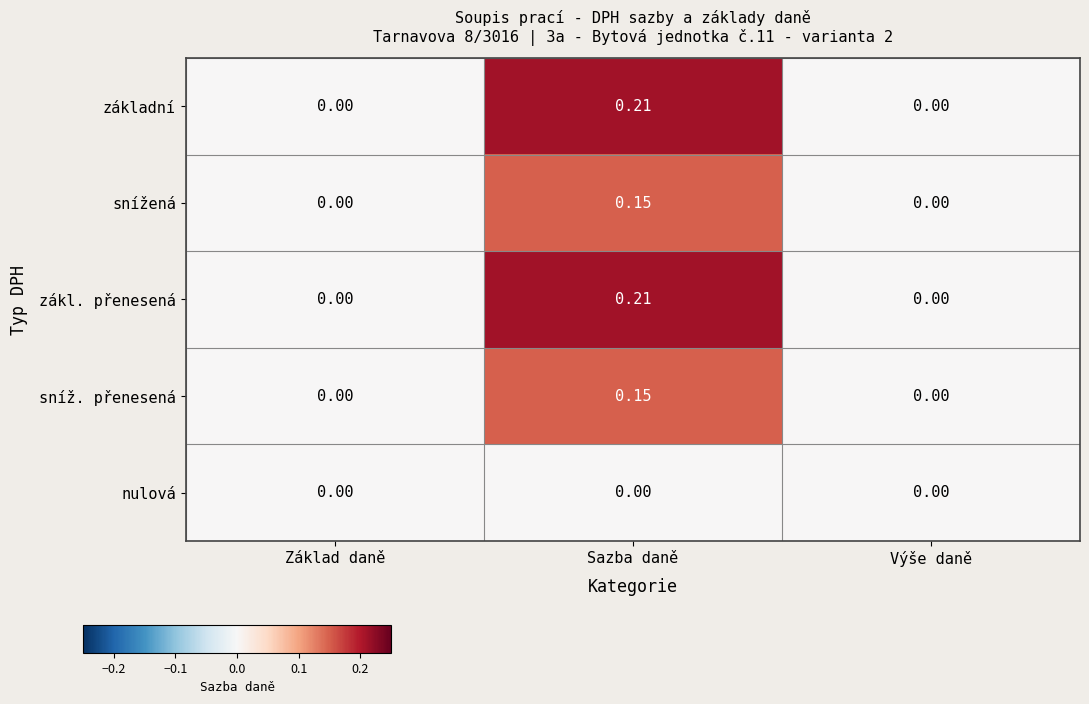

Which category has the highest value in the sníž. přenesená series?

Sazba daně